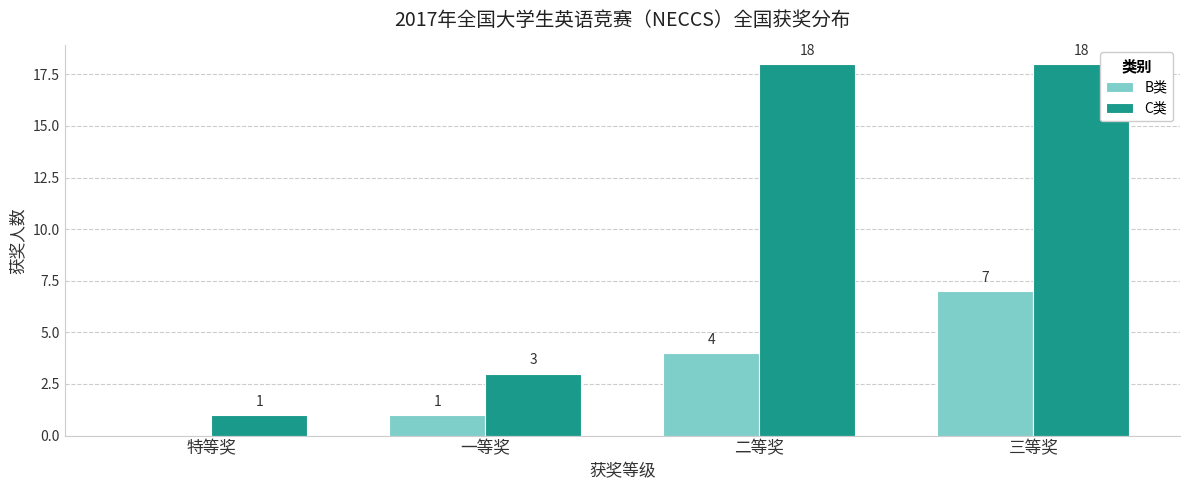

True or false: B类 has a value of -4 at 特等奖.

False